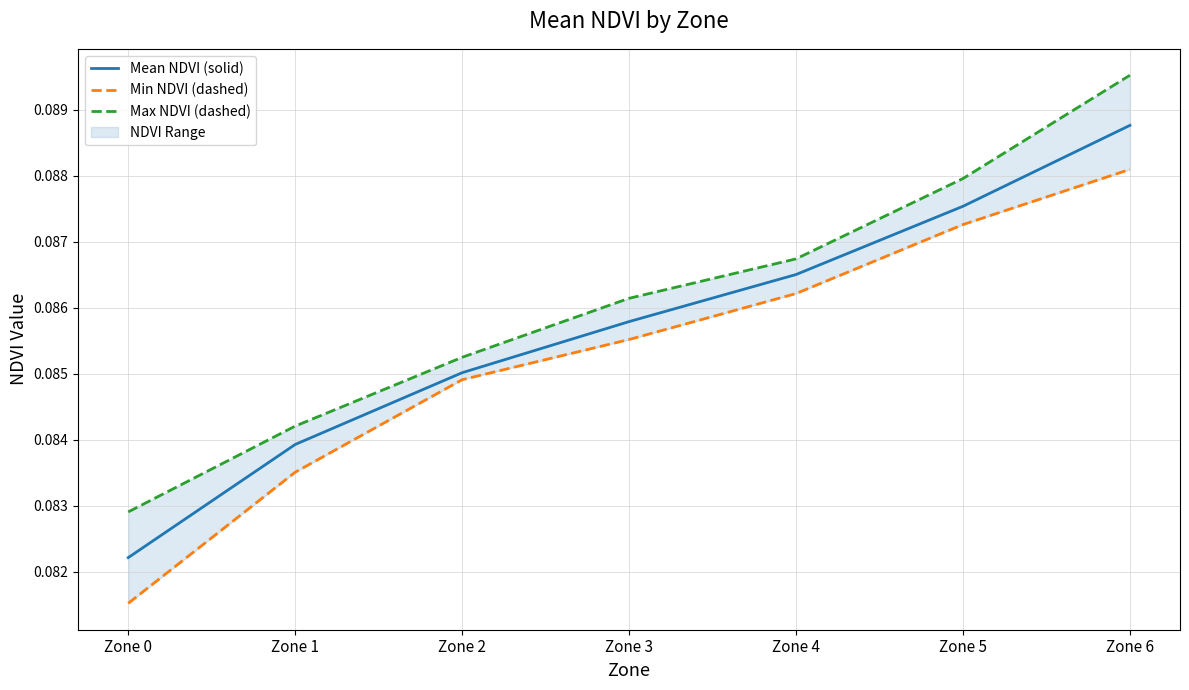

Rank the series by their maximum value, from lowest to highest.

Min NDVI (dashed), Mean NDVI (solid), Max NDVI (dashed)